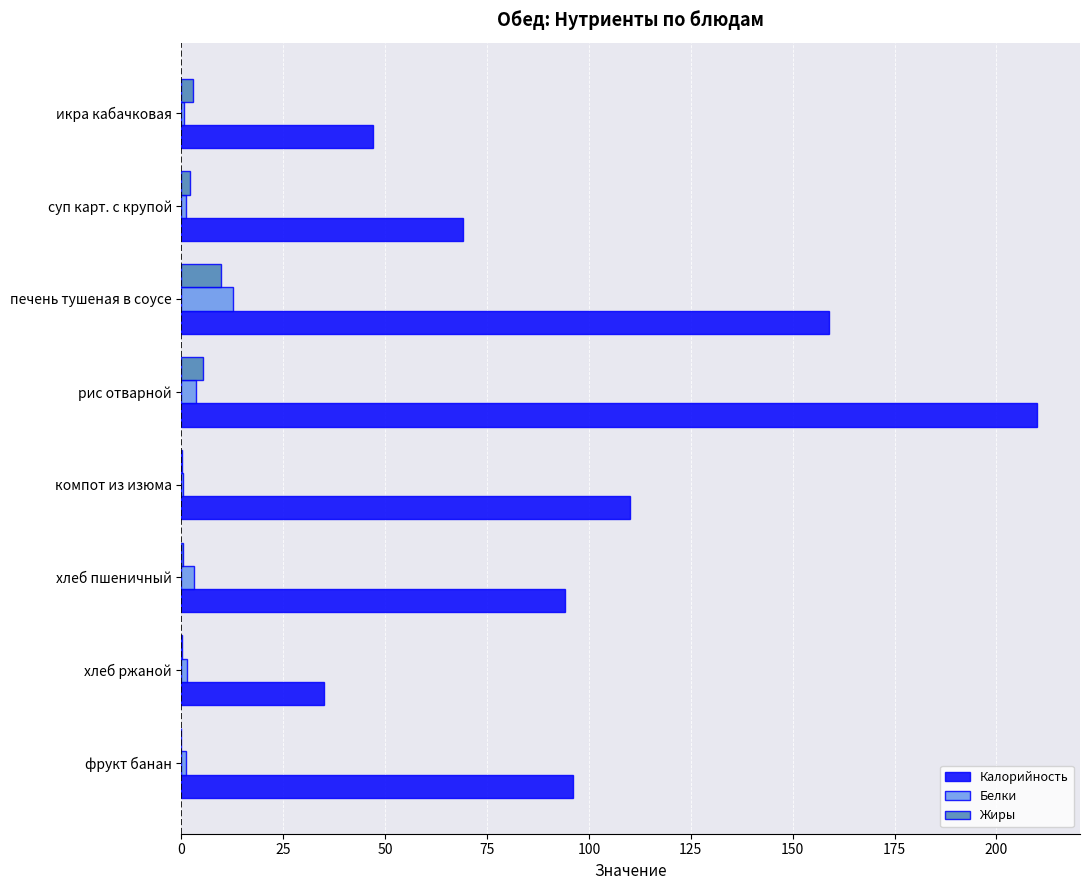

What is the highest value of the Жиры series?

9.8